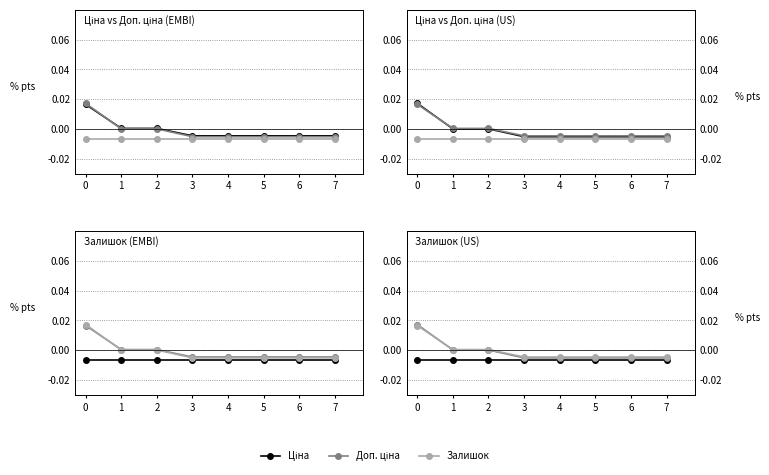

True or false: Доп. ціна has more than 0 interior local peaks.

False